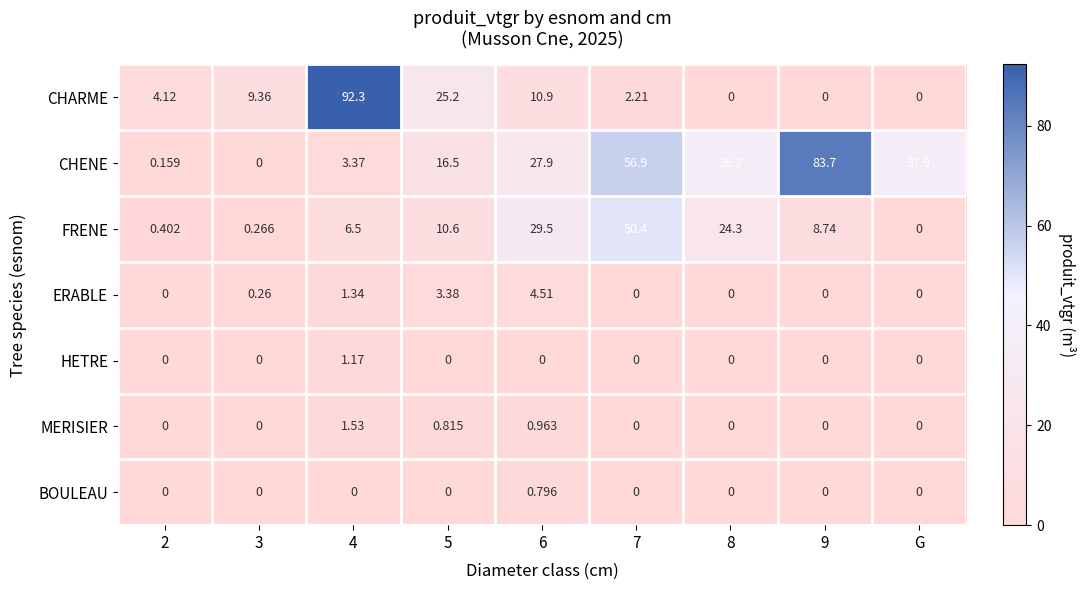

What is the maximum value shown in the chart?

92.3